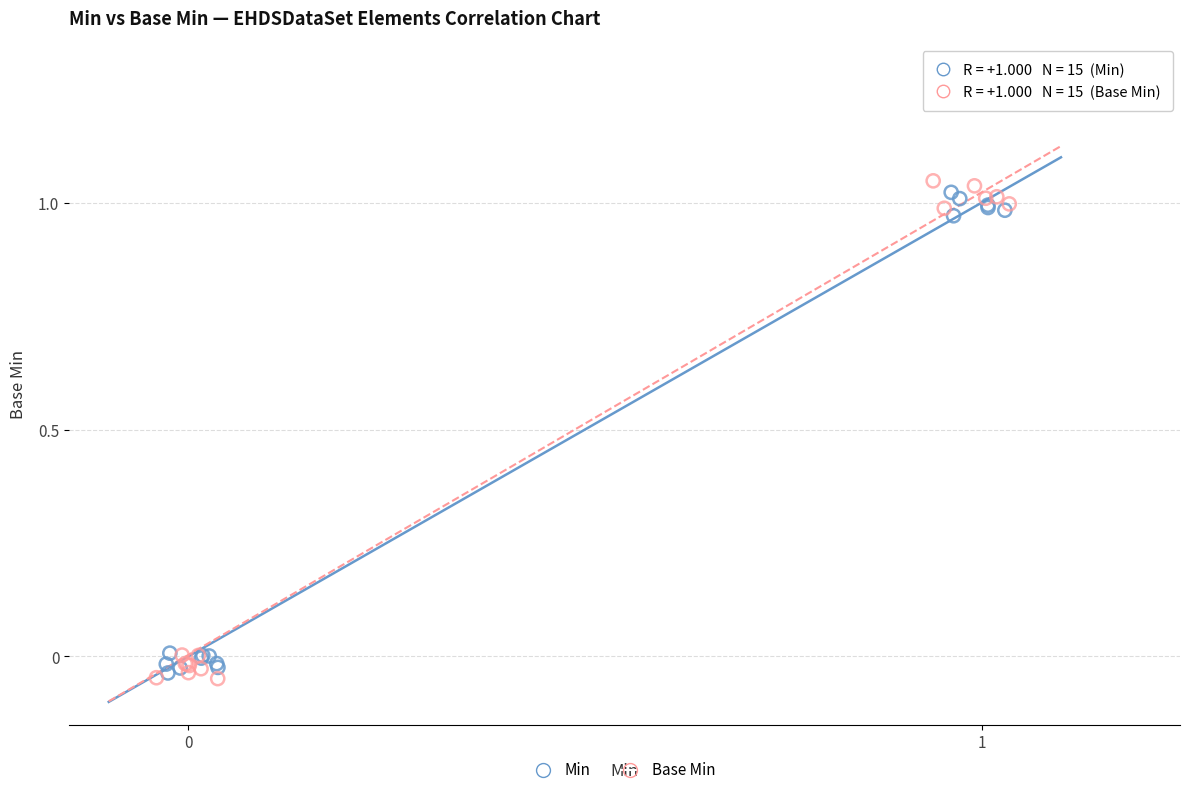

Which series contains the lowest Y value?

Base Min